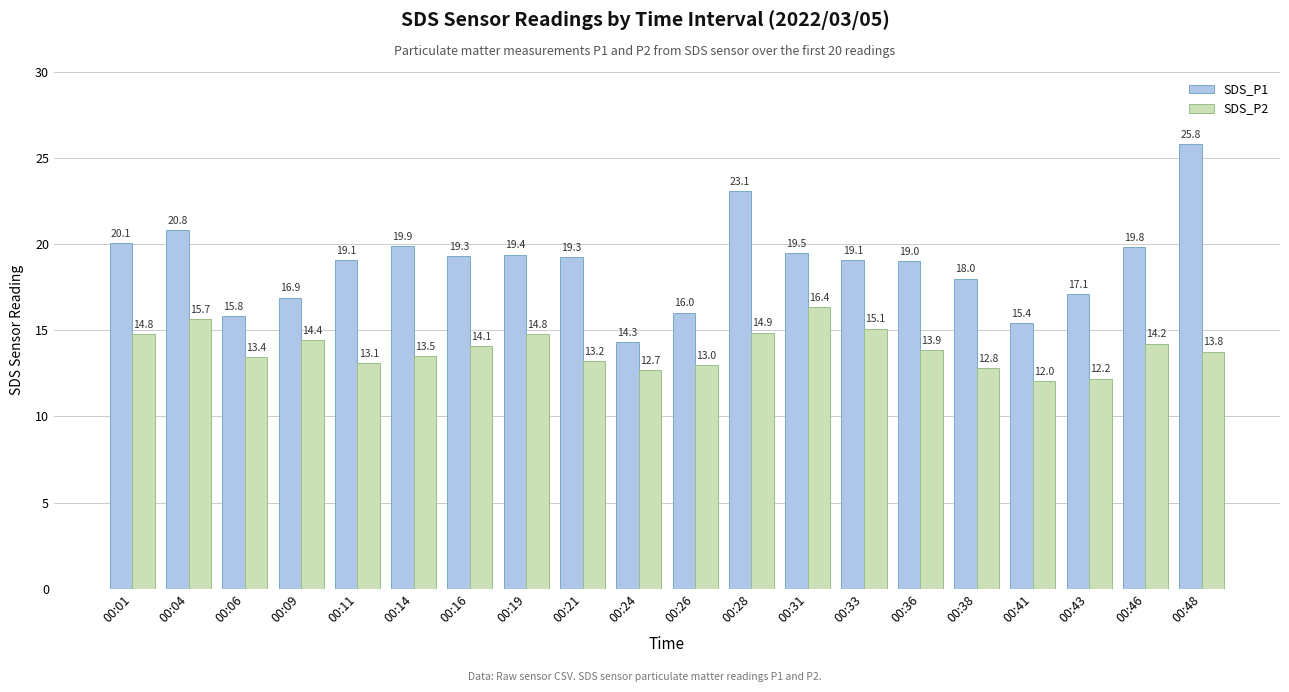

The SDS_P1 series shows 17.1 at 00:43. True or false?

True